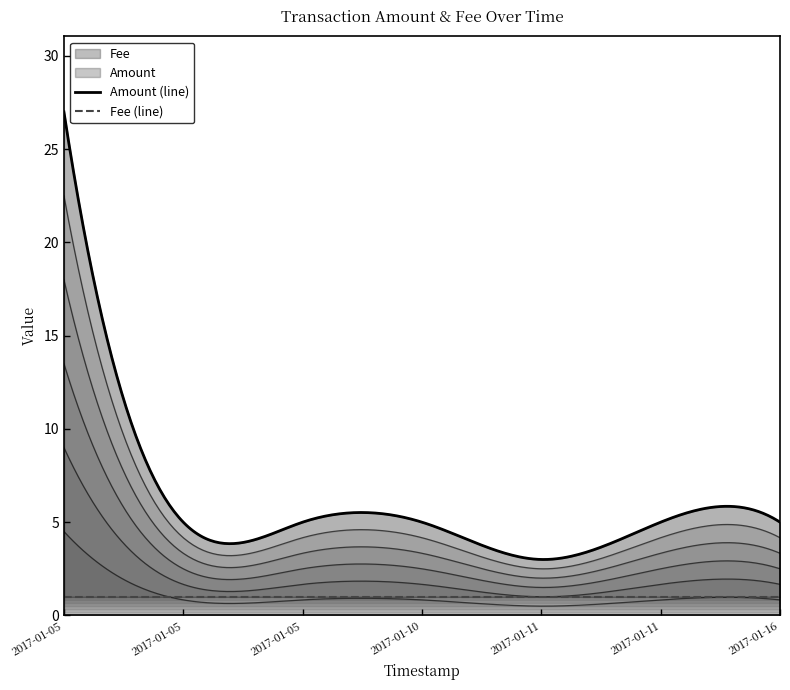

Between 2017-01-16 19:15:32 and 2017-01-11 09:41:13, which is larger?

2017-01-16 19:15:32